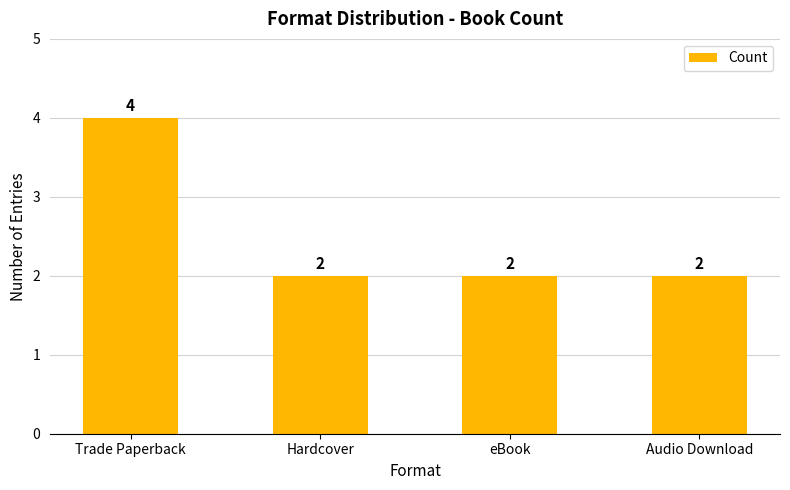

True or false: the data shows 2 at Trade Paperback.

False